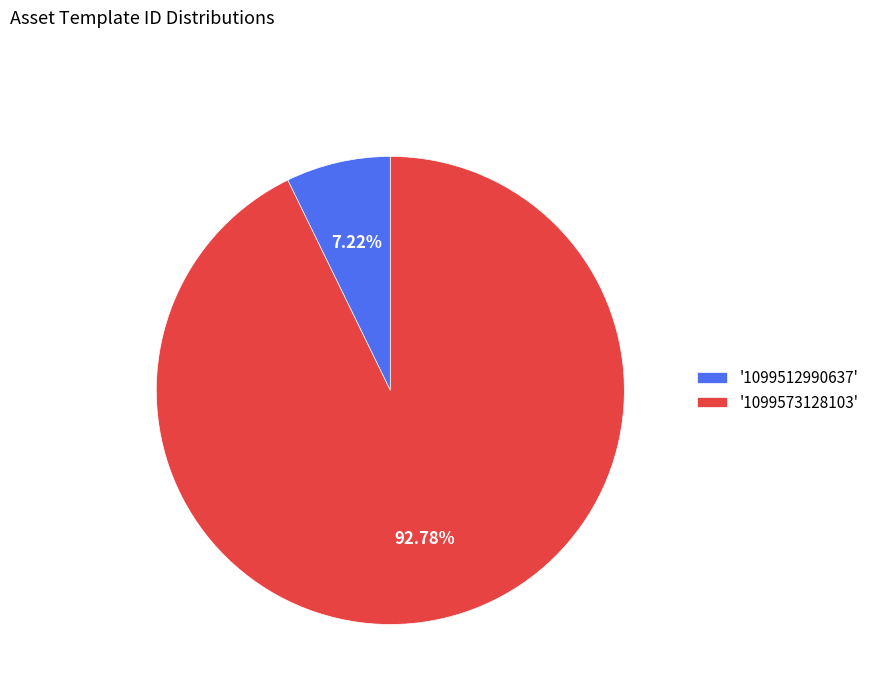

How many slices are in this pie chart?

2